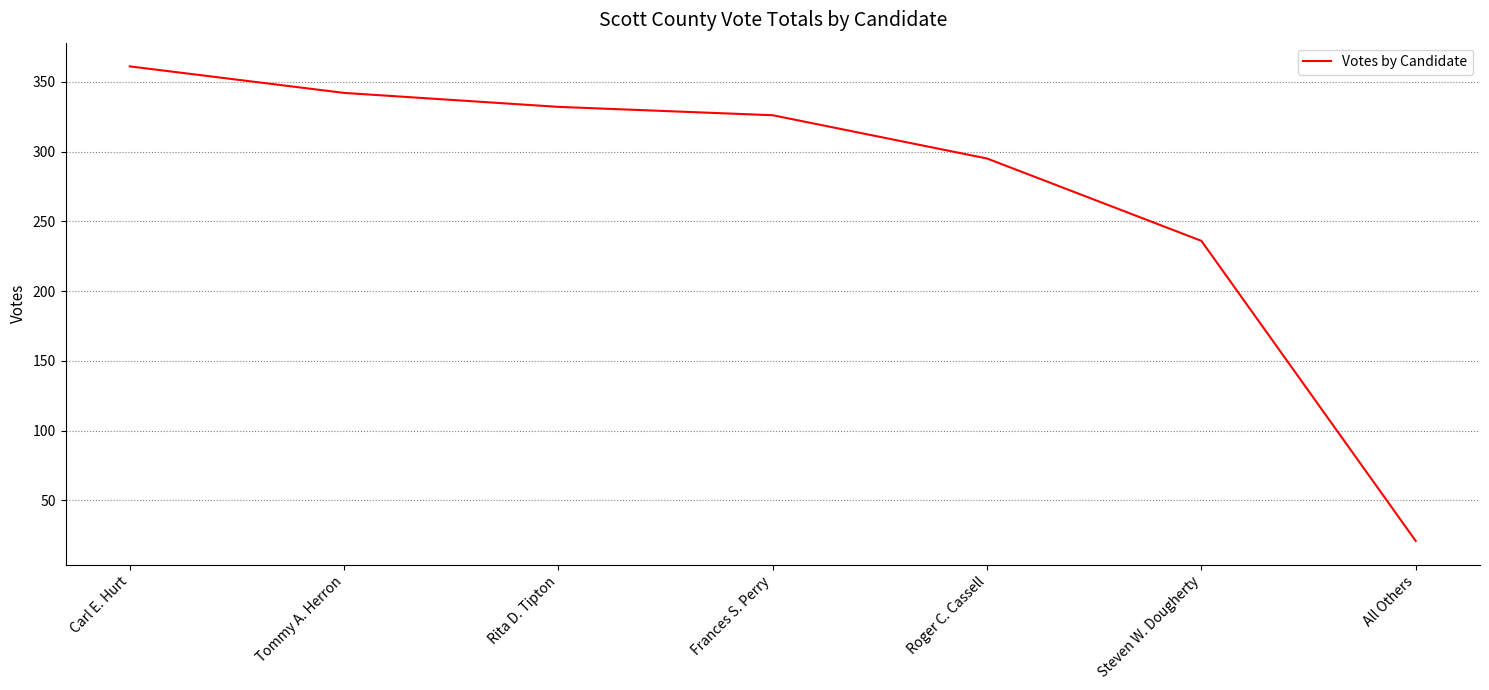

True or false: the data shows 8 at All Others.

False